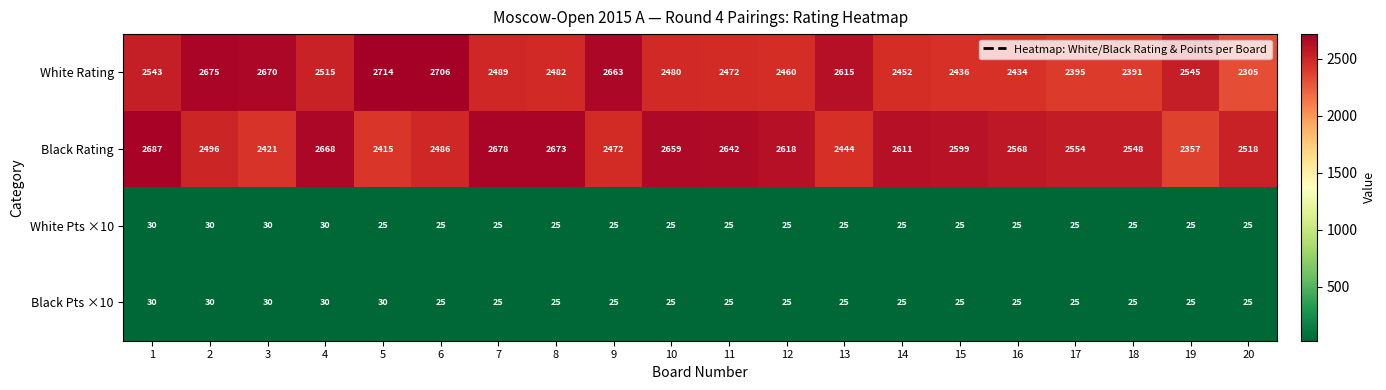

What is the difference between the maximum and minimum values in the White Pts ×10 series?

5